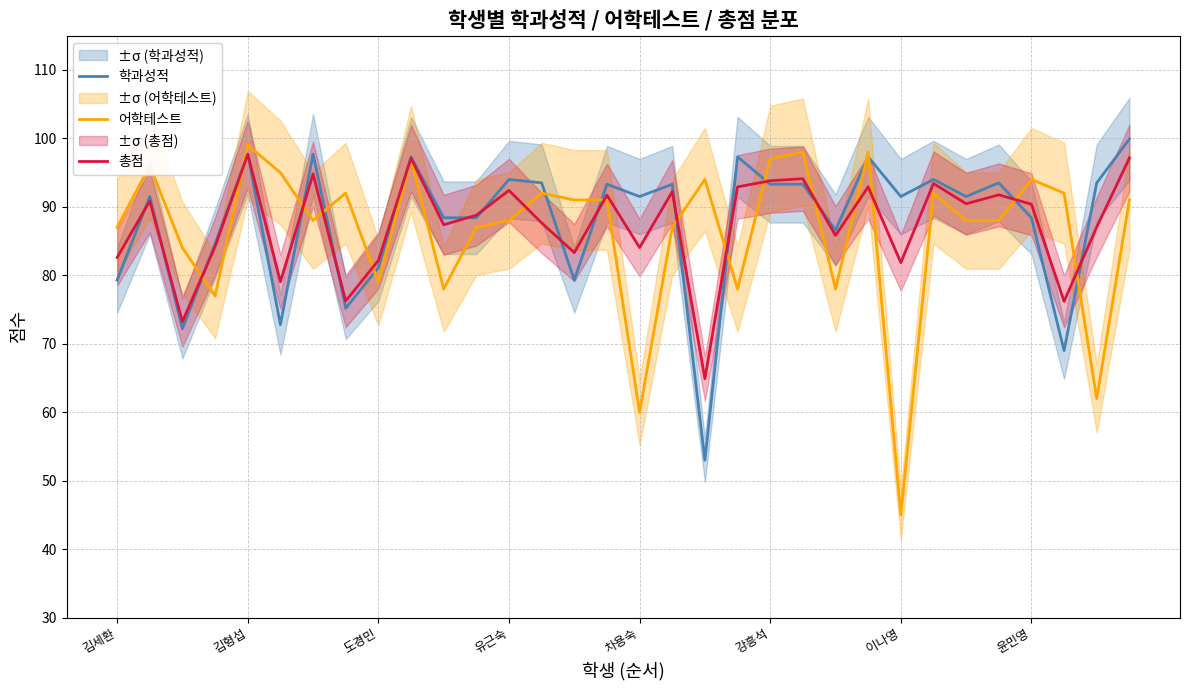

True or false: 어학테스트 has more than 0 points higher than both neighbors.

True